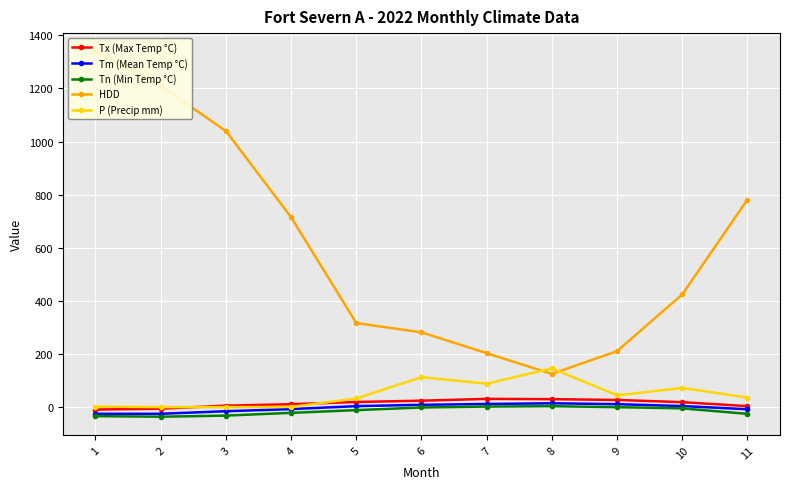

True or false: HDD and Tn (Min Temp °C) cross at least once.

False